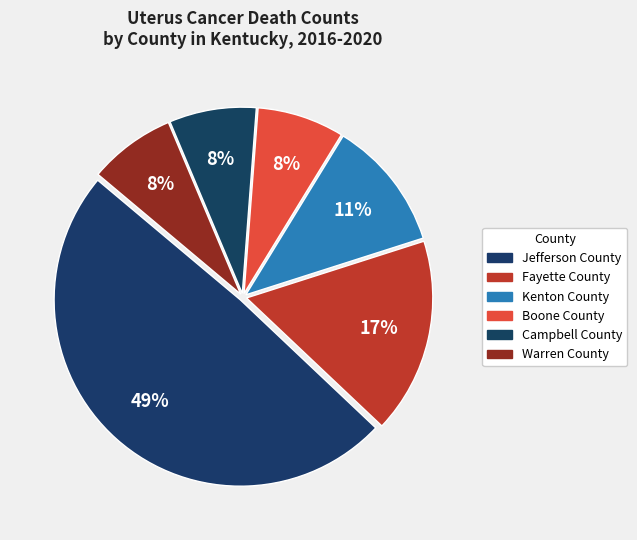

Which category has the smallest portion of the pie?

Boone County